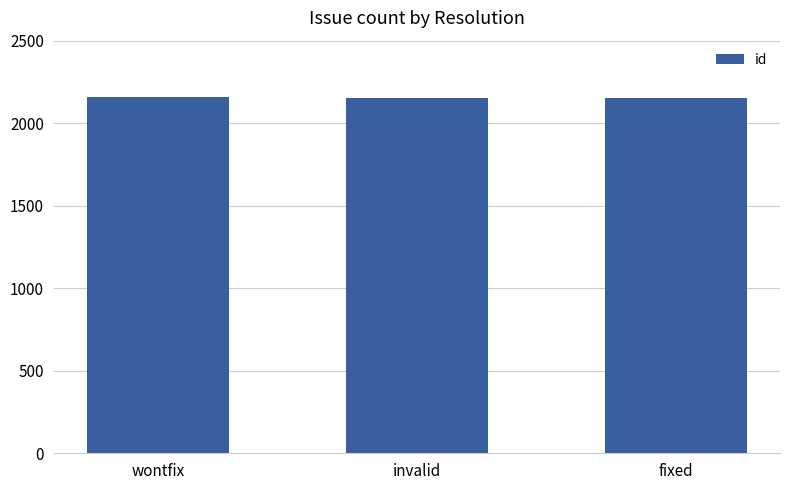

What is the label of the 1st bar from the left?

wontfix